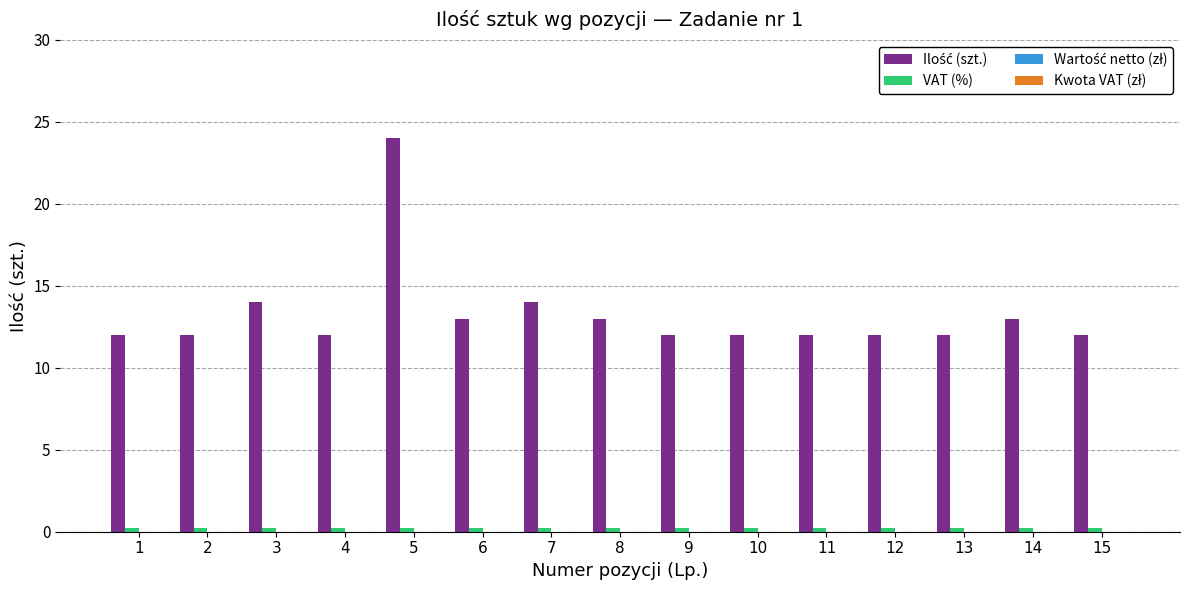

At which category is the sum across all series the highest?

5